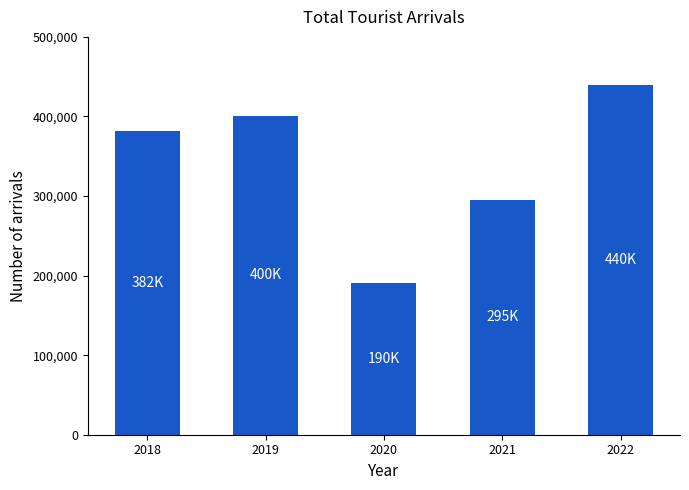

What is the change in value from 2018 to 2021?

-86764